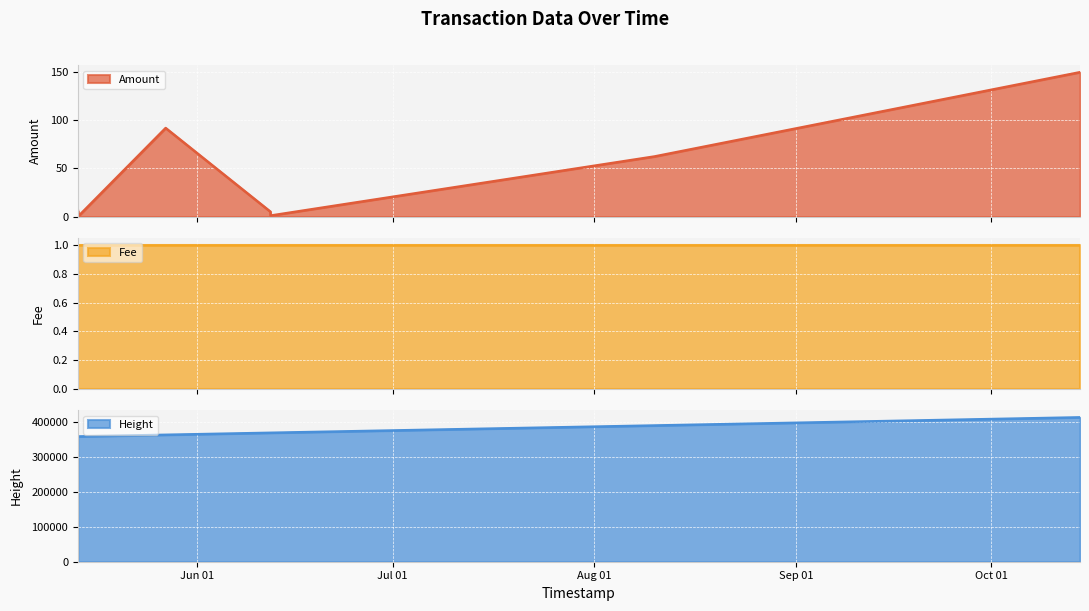

Which category has the lowest value in the Amount series?

2017-05-13 15:40:56